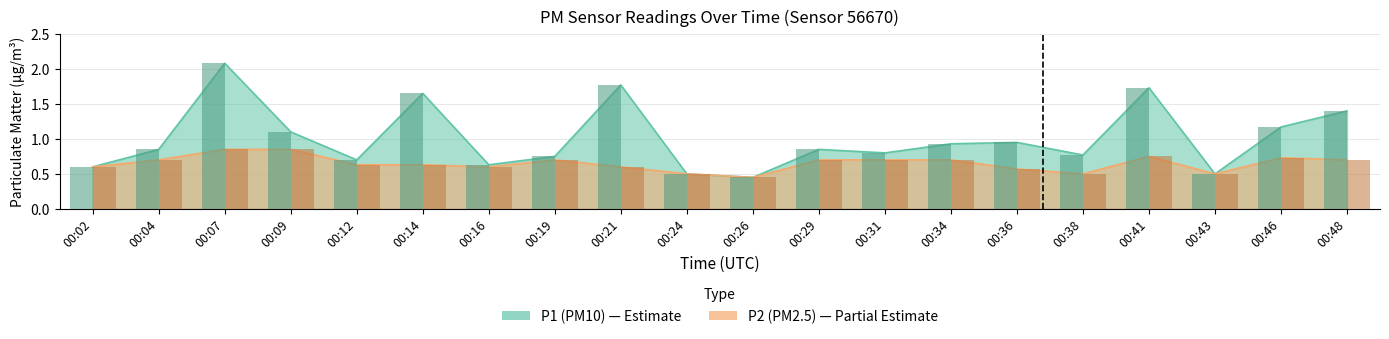

Rank the categories by P2 value from highest to lowest.

00:07, 00:09, 00:41, 00:46, 00:04, 00:19, 00:29, 00:31, 00:34, 00:48, 00:12, 00:14, 00:02, 00:16, 00:21, 00:36, 00:24, 00:38, 00:43, 00:26